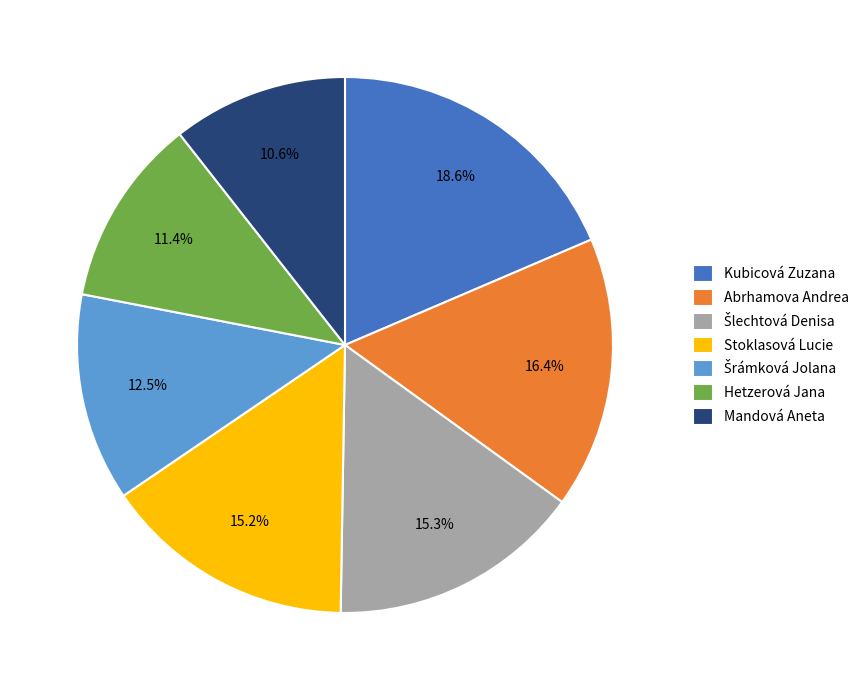

Which category has the biggest portion of the pie?

Kubicová Zuzana